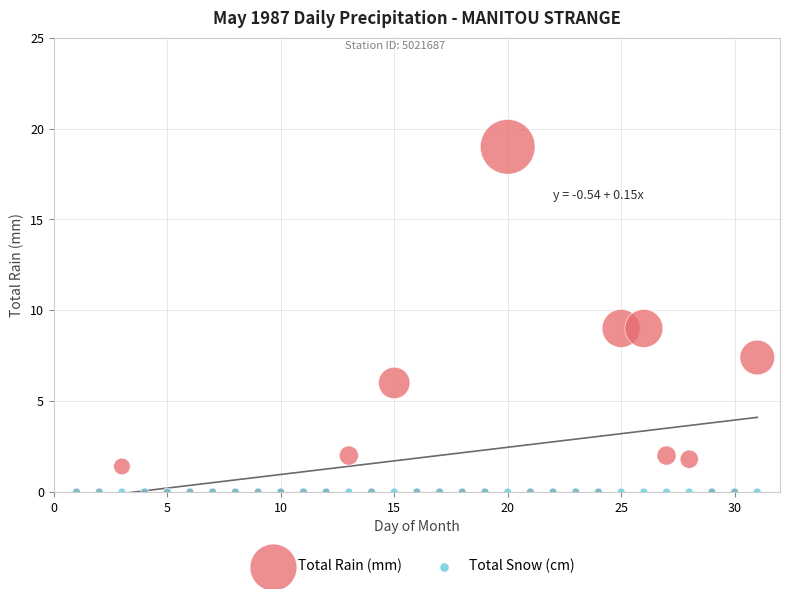

What are all the series names shown in the legend?

Total Rain (mm), Total Snow (cm)